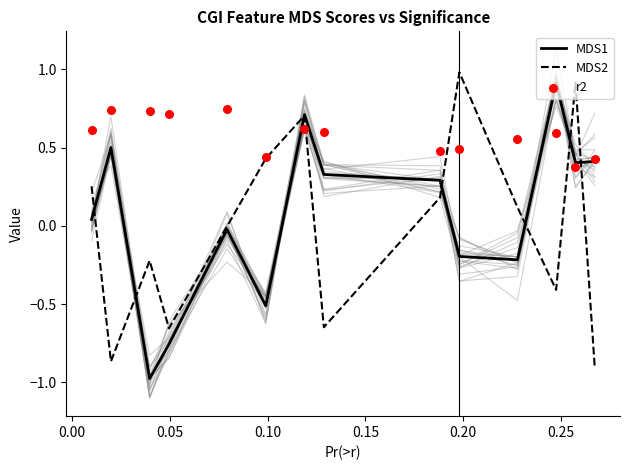

At how many categories does at least one series exceed 0?

14